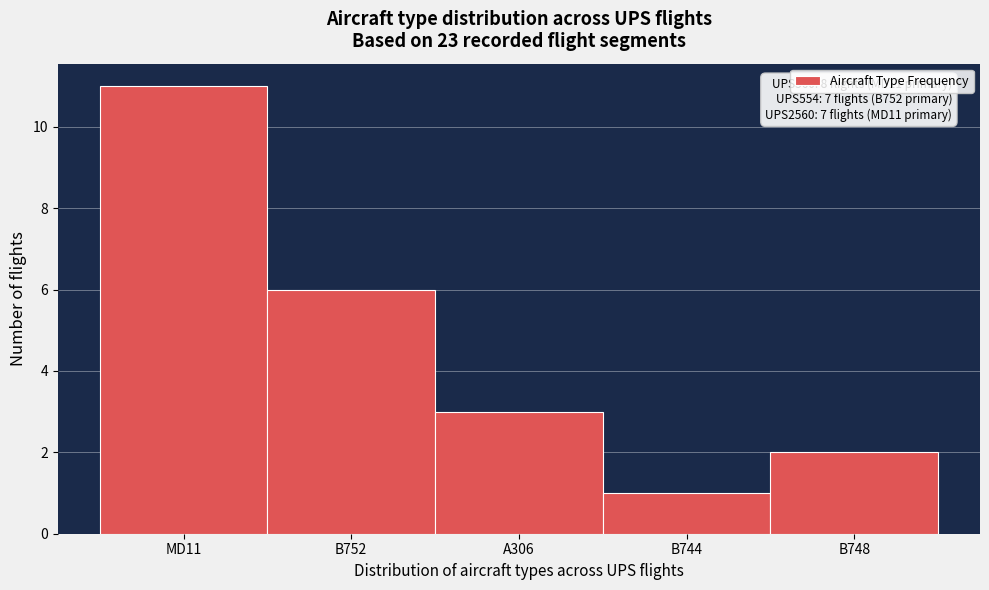

Reading left to right, what are all the values shown in this chart?

MD11=11	B752=6	A306=3	B744=1	B748=2